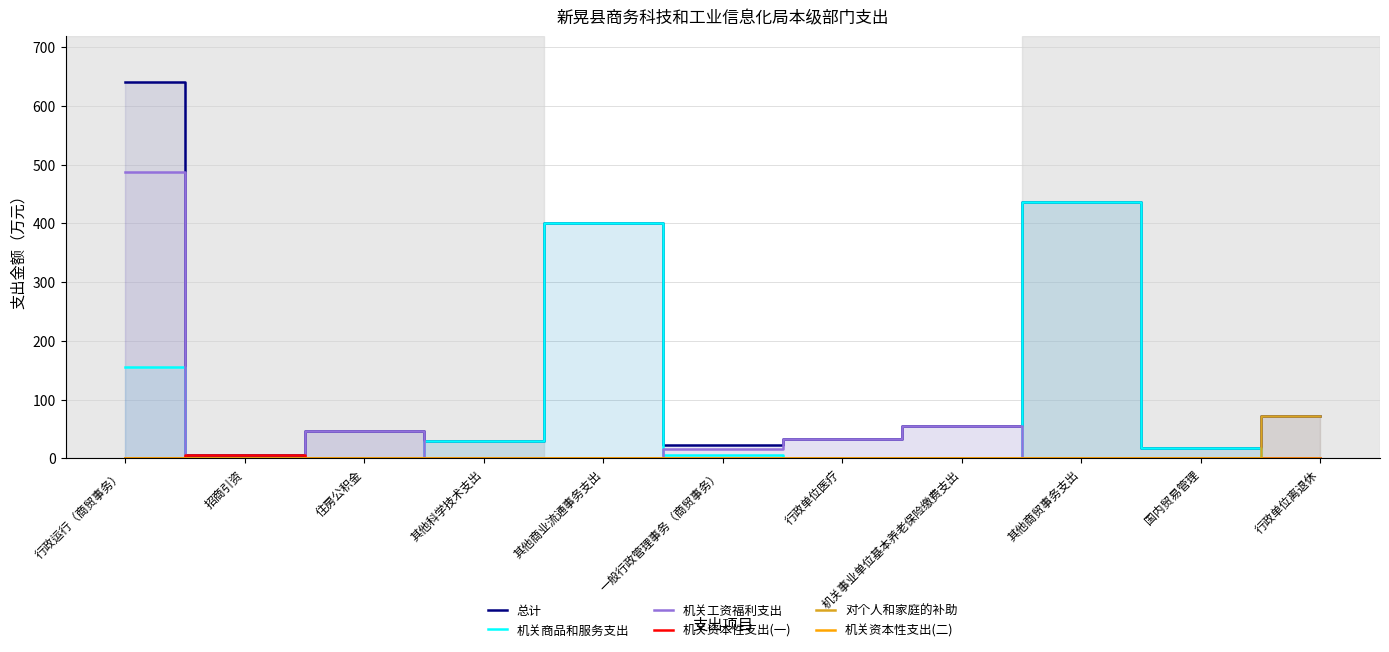

At which label does 总计 reach its peak?

行政运行（商贸事务）